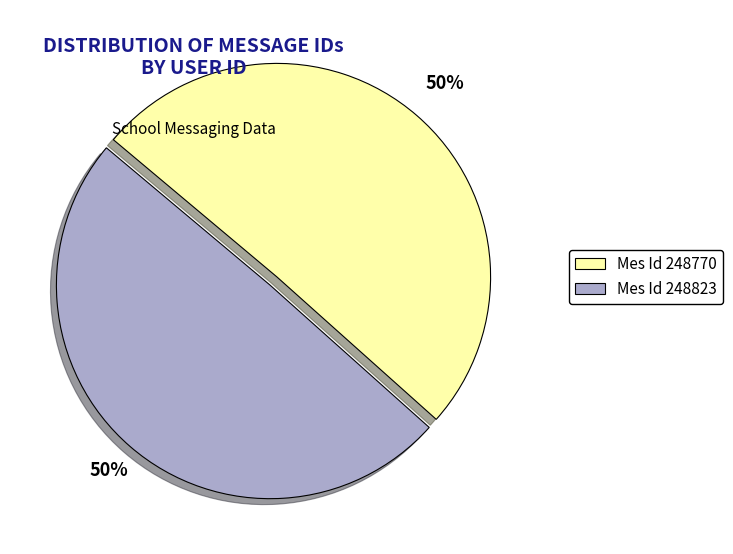

What percentage is the Mes Id 248770 slice, to the nearest percent?

50%